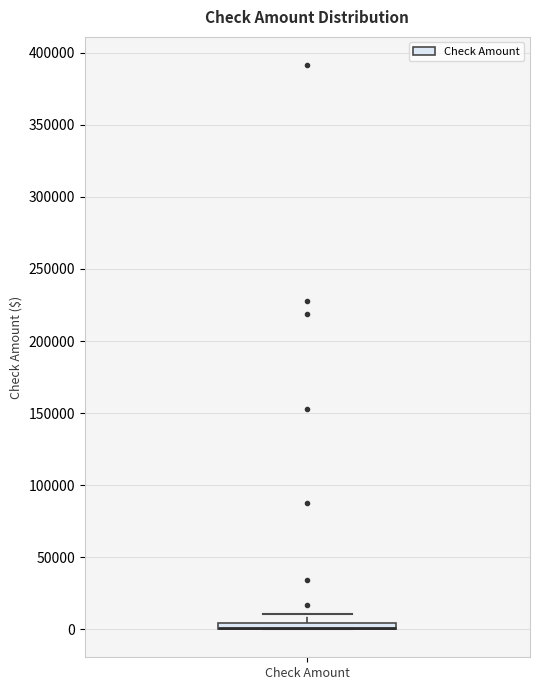

Where does the upper whisker of the box for Check Amount end on the y-axis? The values are not printed on the chart, so give them approximately, as read against the axis.

10000